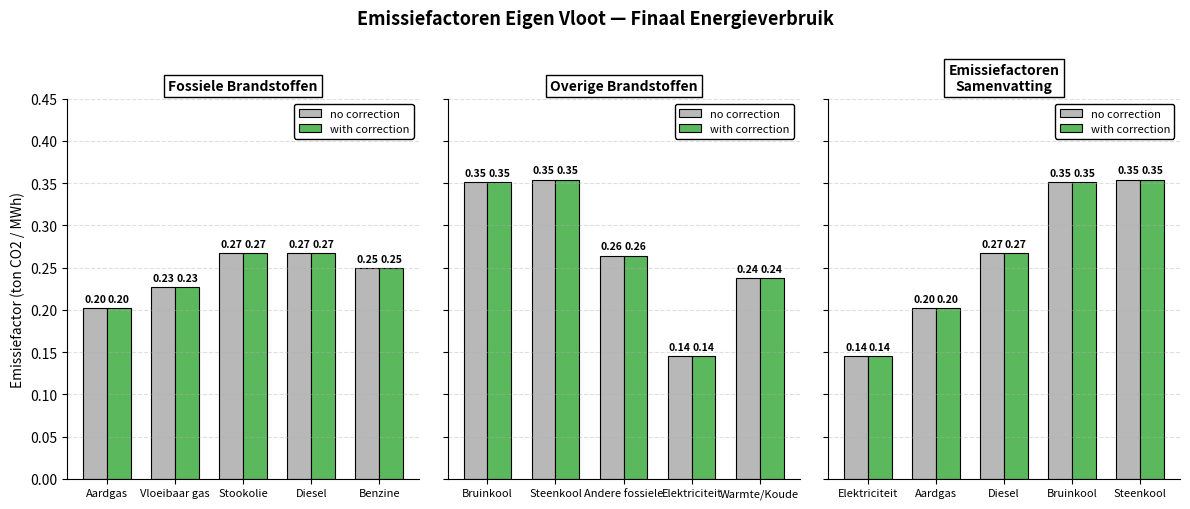

Are the bars grouped side by side (vs. stacked)?

Yes